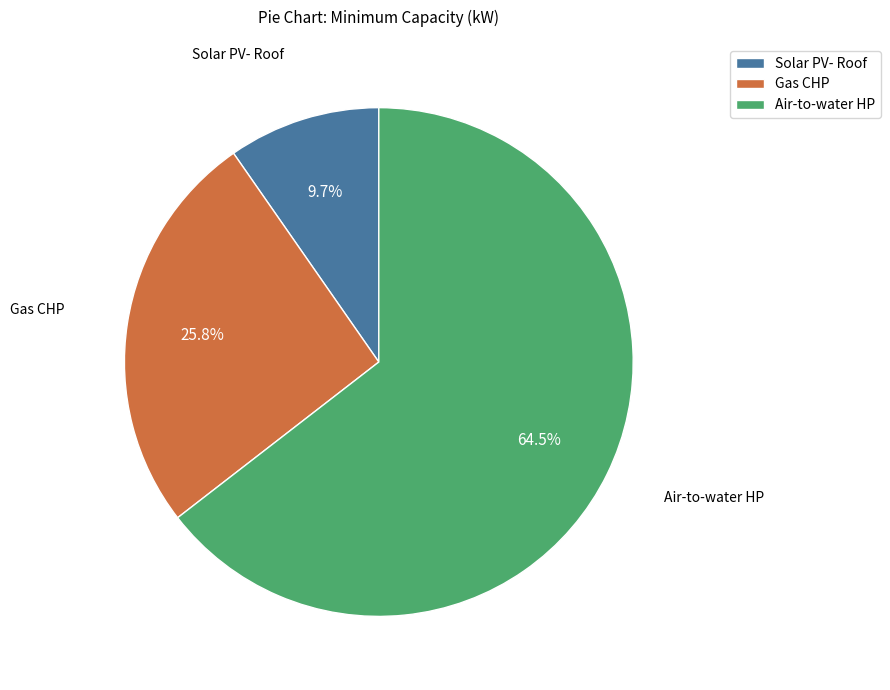

Rank the categories by value from lowest to highest.

Solar PV- Roof, Gas CHP, Air-to-water HP